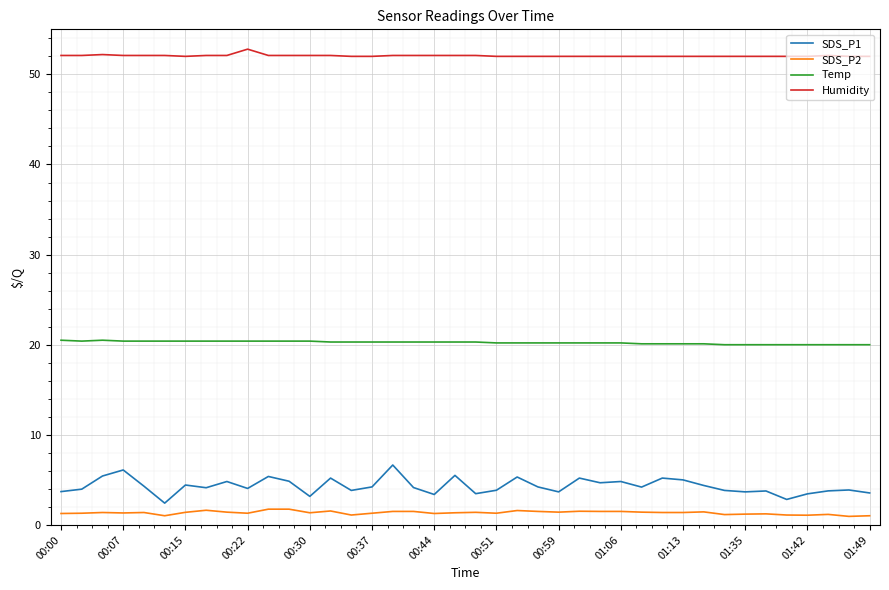

True or false: SDS_P2 and Humidity cross at least once.

False